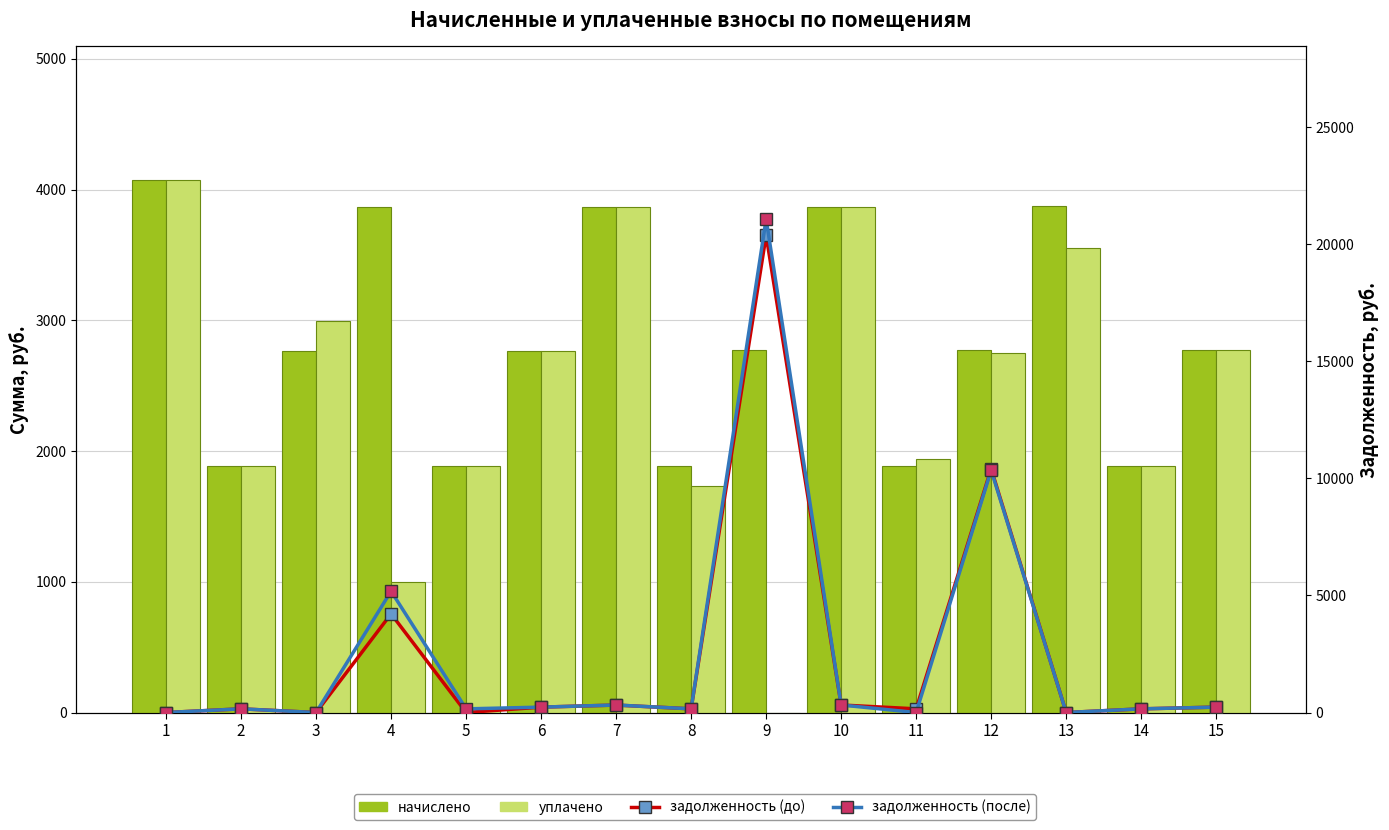

At 9, list the series in order from largest to smallest.

задолженность (после), задолженность (до), начислено, уплачено